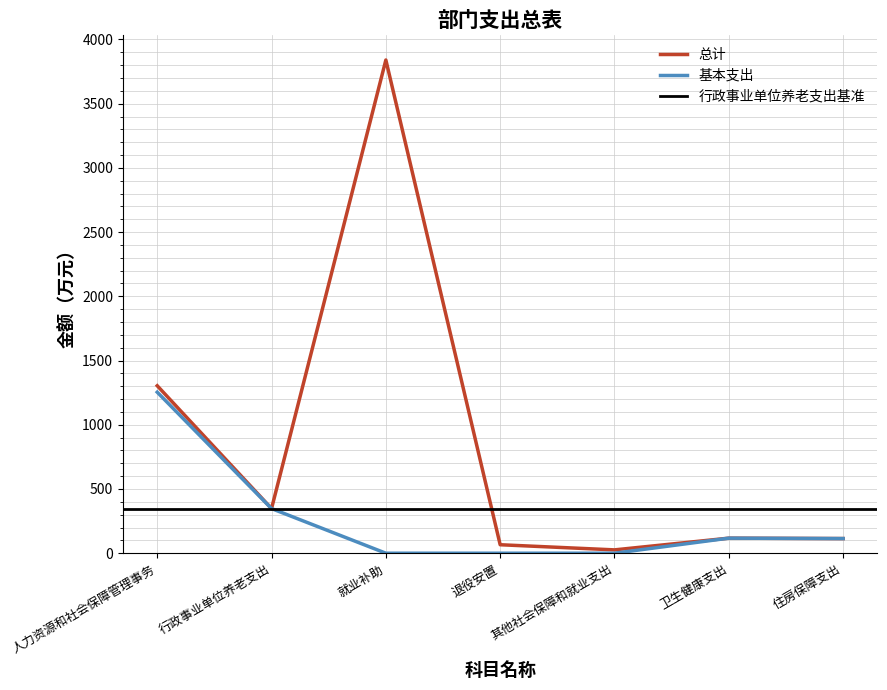

At which label does 基本支出 reach its peak?

人力资源和社会保障管理事务